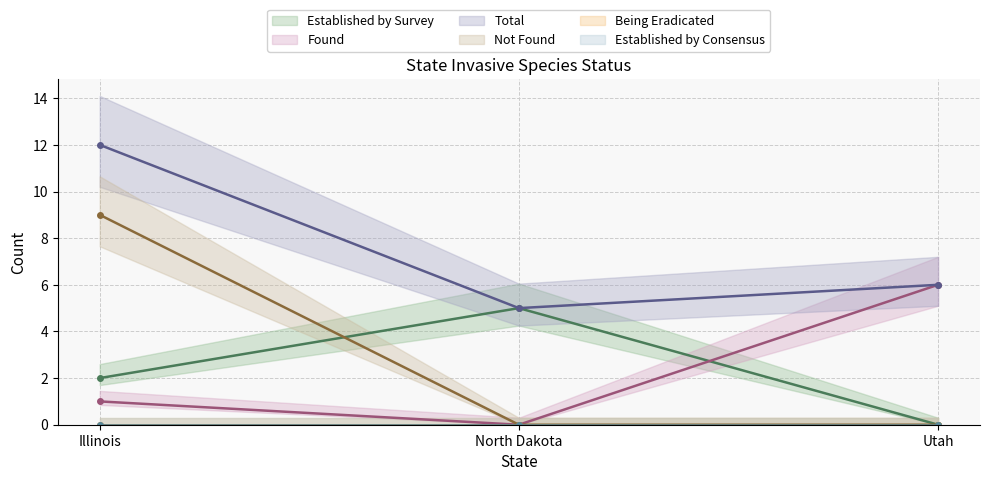

What is the label of the 1st point from the right?

Utah